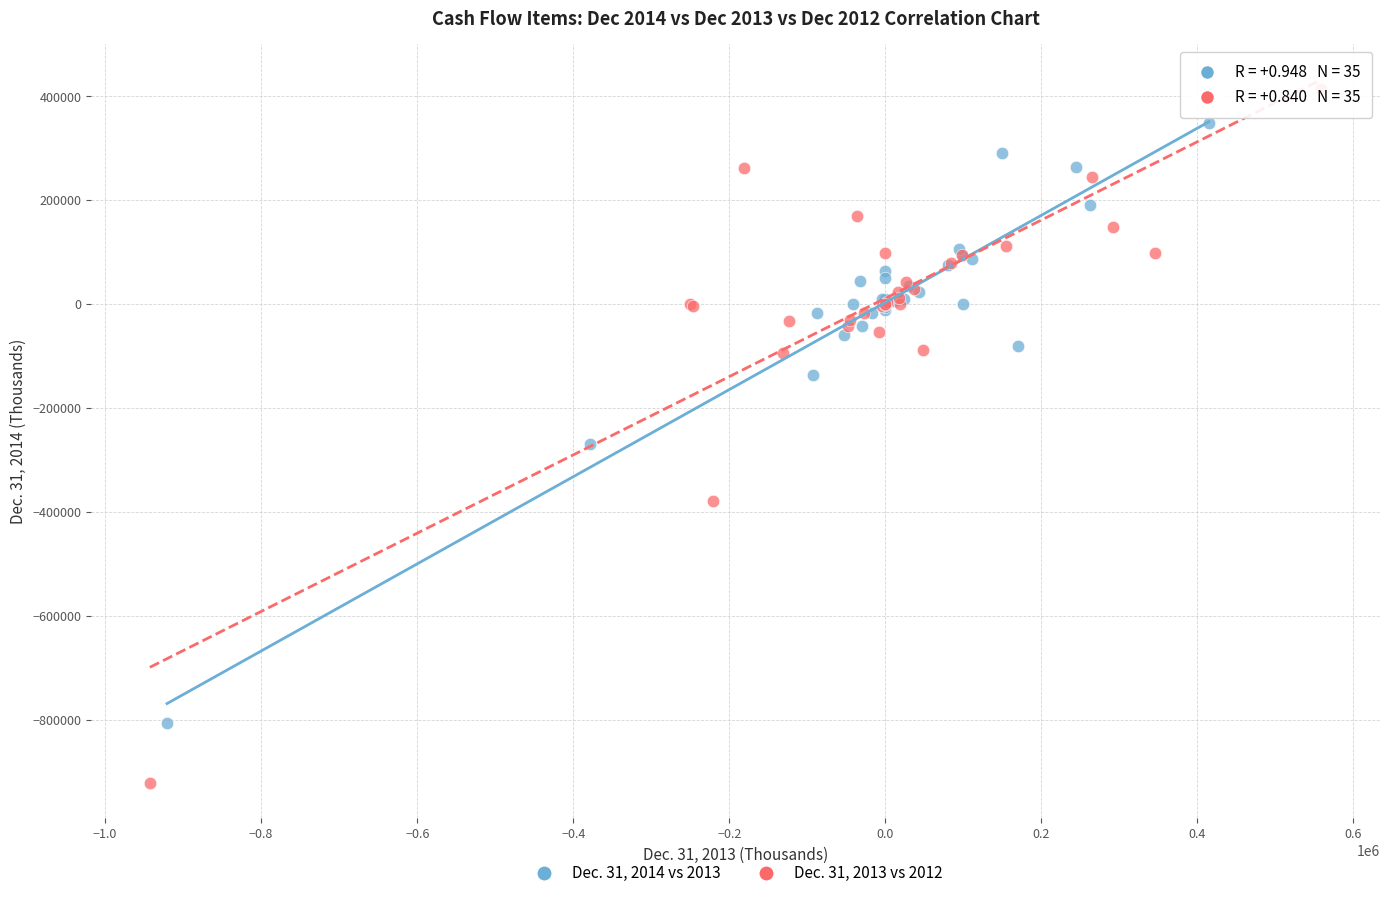

Which series reaches the maximum Y coordinate?

Dec. 31, 2013 vs 2012